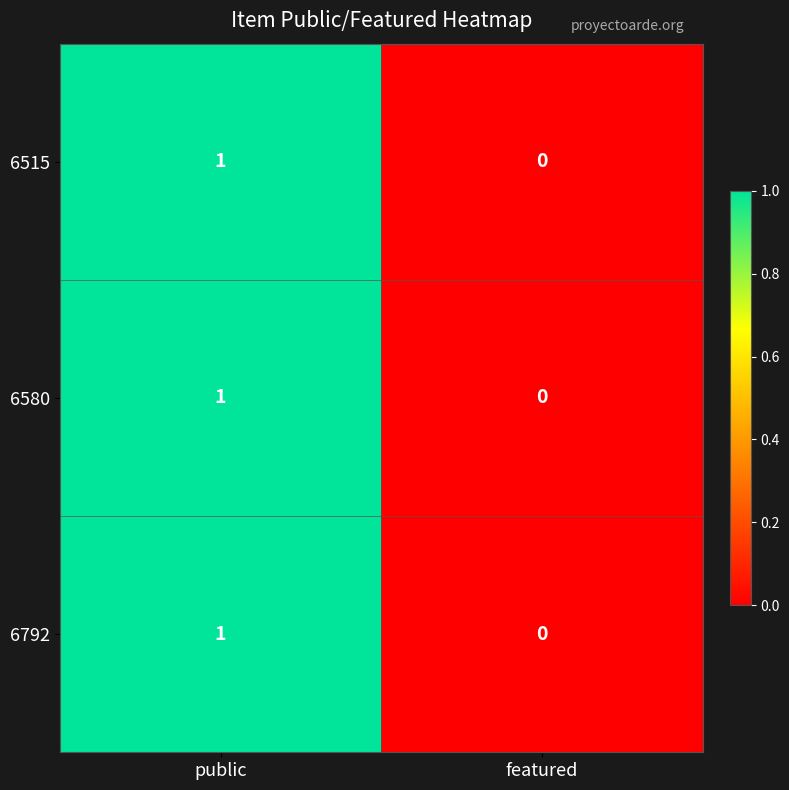

Reading left to right, what are all the values shown in this chart?

6515: public=1	featured=0
6580: public=1	featured=0
6792: public=1	featured=0